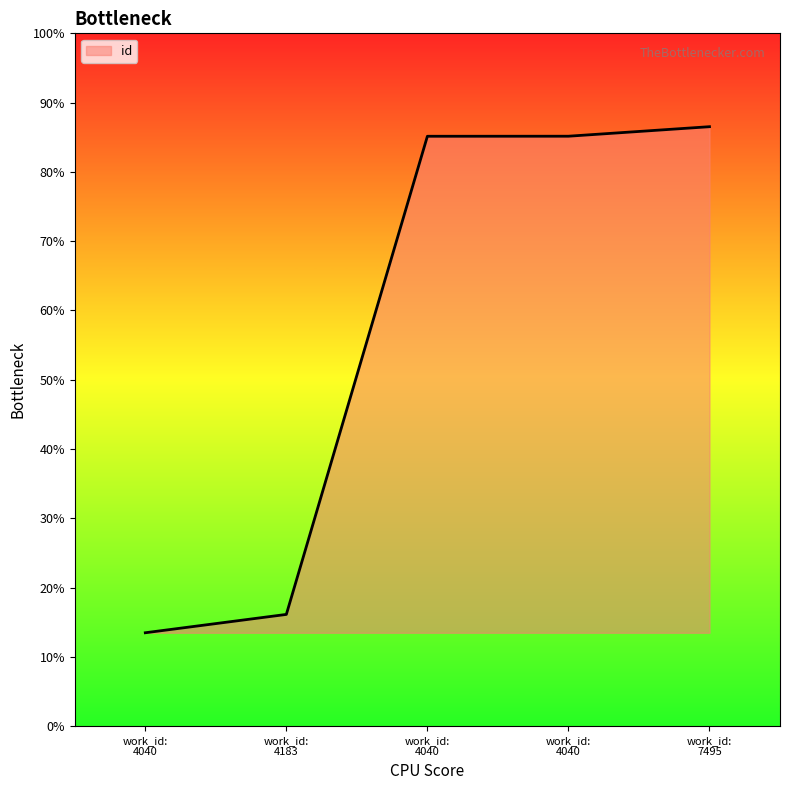

Does the chart display data point markers on the line(s)?

No